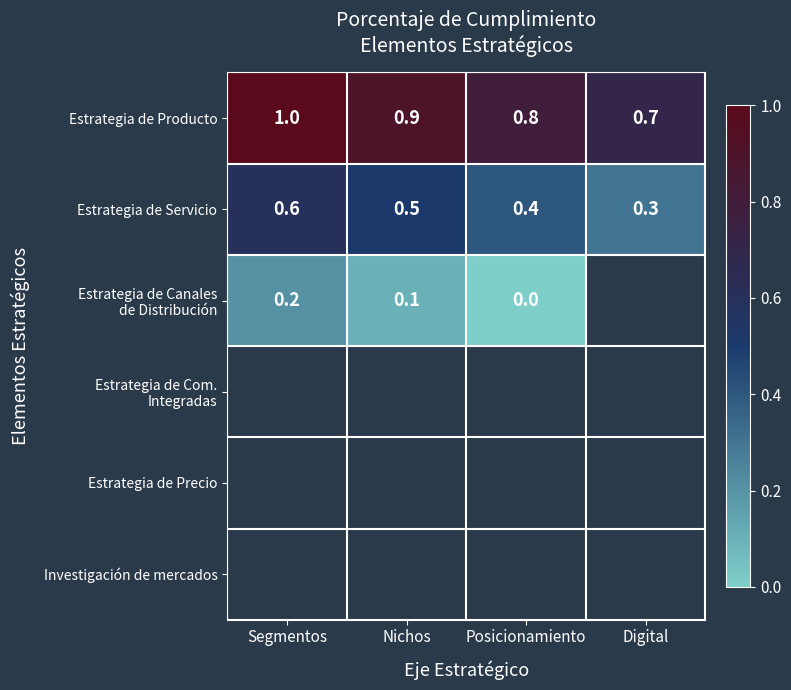

What is the spread (max minus min) of values at Posicionamiento?

0.8